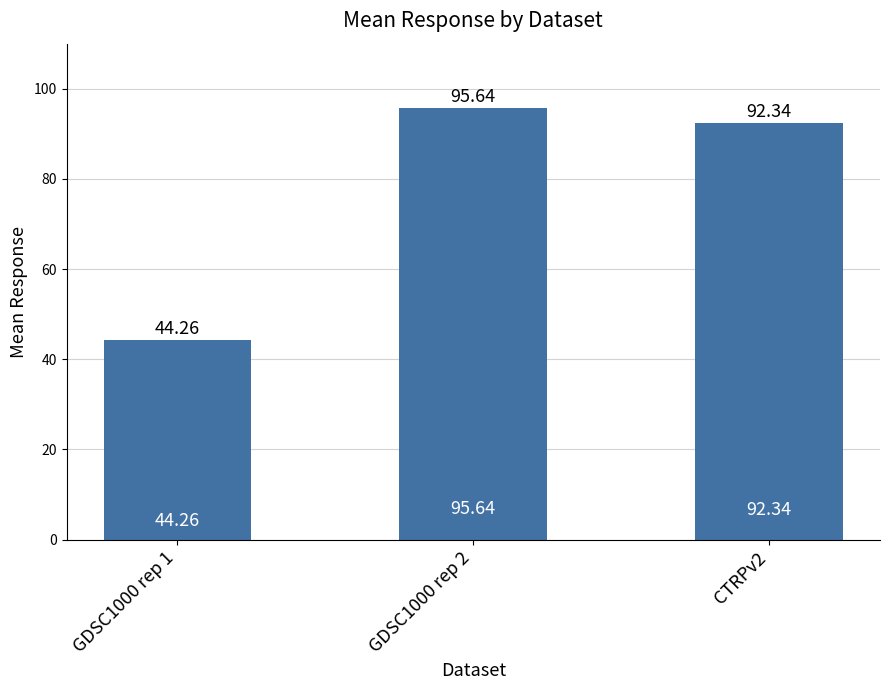

Between CTRPv2 and GDSC1000 rep 2, which is larger?

GDSC1000 rep 2